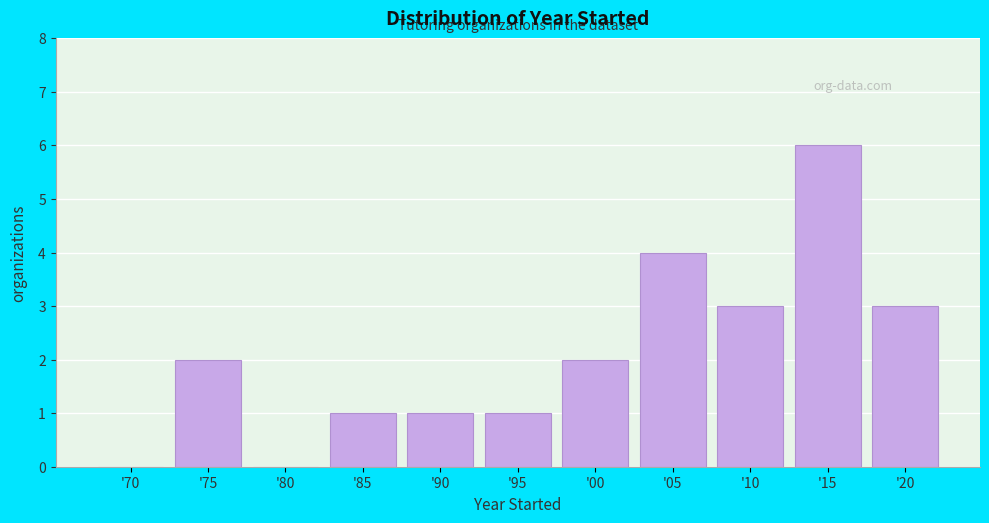

Reading right to left, transcribe all the data shown in this chart.

'20=3	'15=6	'10=3	'05=4	'00=2	'95=1	'90=1	'85=1	'80=0	'75=2	'70=0